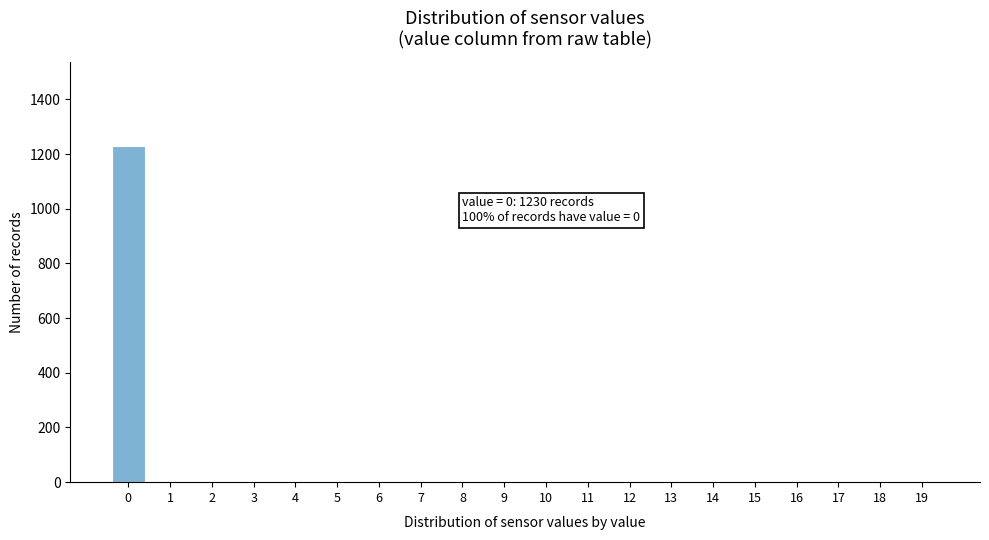

Reading right to left, what are all the values shown in this chart?

19=0	18=0	17=0	16=0	15=0	14=0	13=0	12=0	11=0	10=0	9=0	8=0	7=0	6=0	5=0	4=0	3=0	2=0	1=0	0=1230